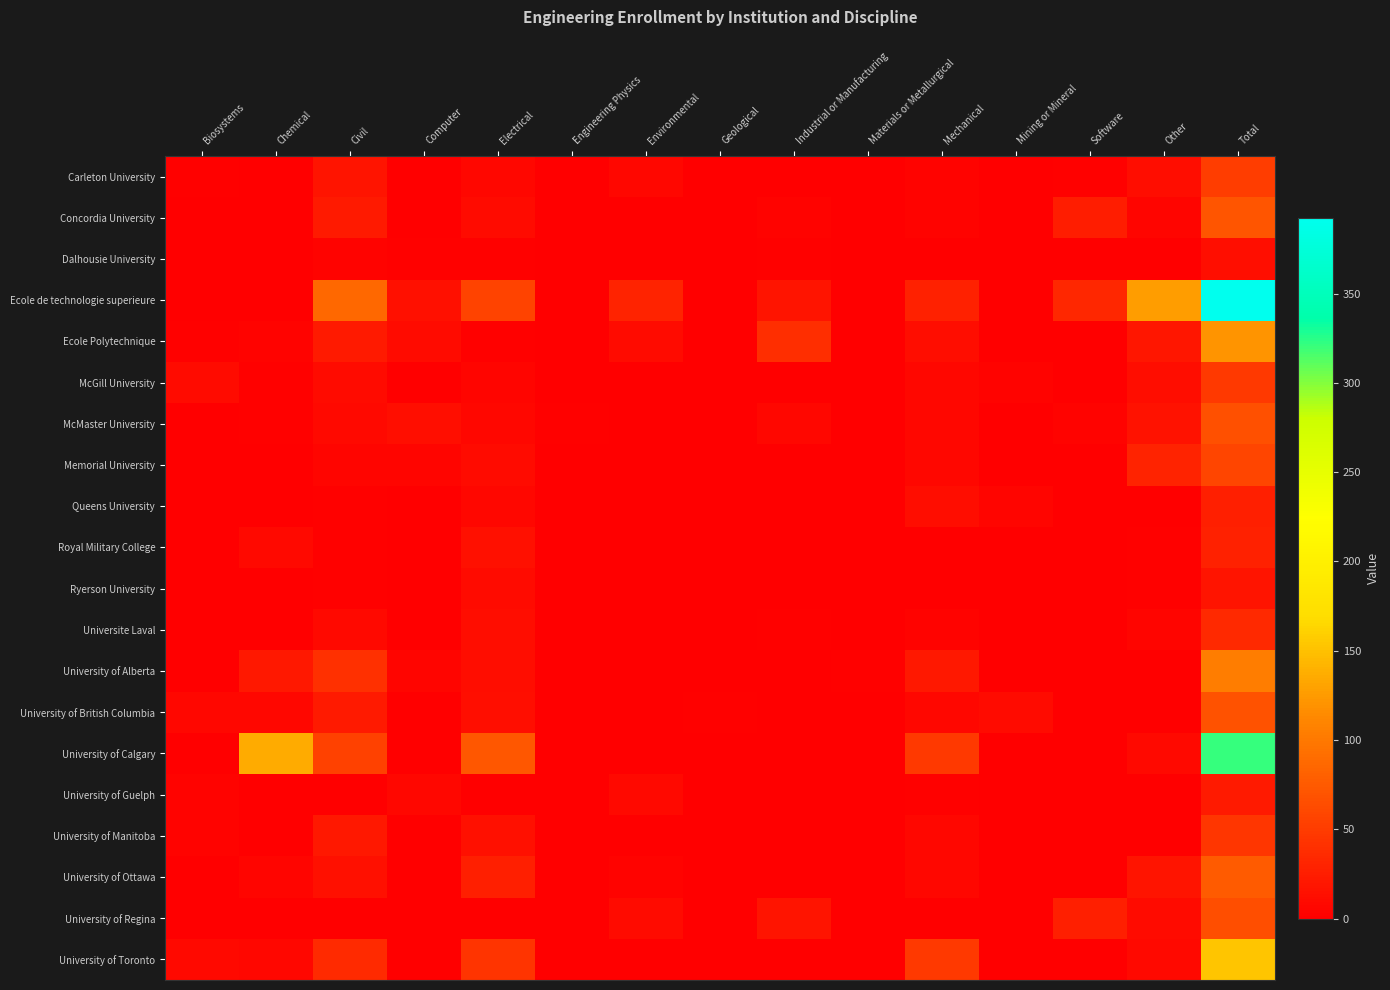

Which series has the largest total across all categories?

Ecole de technologie superieure